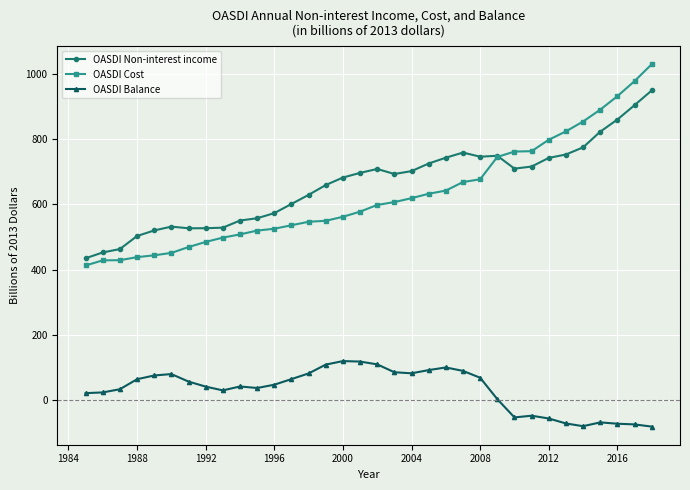

List the series in order of their peak value, highest first.

OASDI Cost, OASDI Non-interest income, OASDI Balance